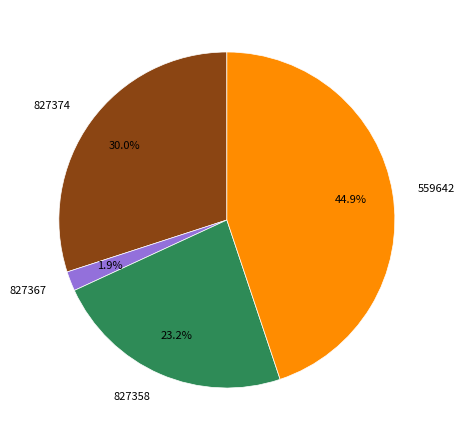

What percentage is the 559642 slice, to the nearest percent?

45%